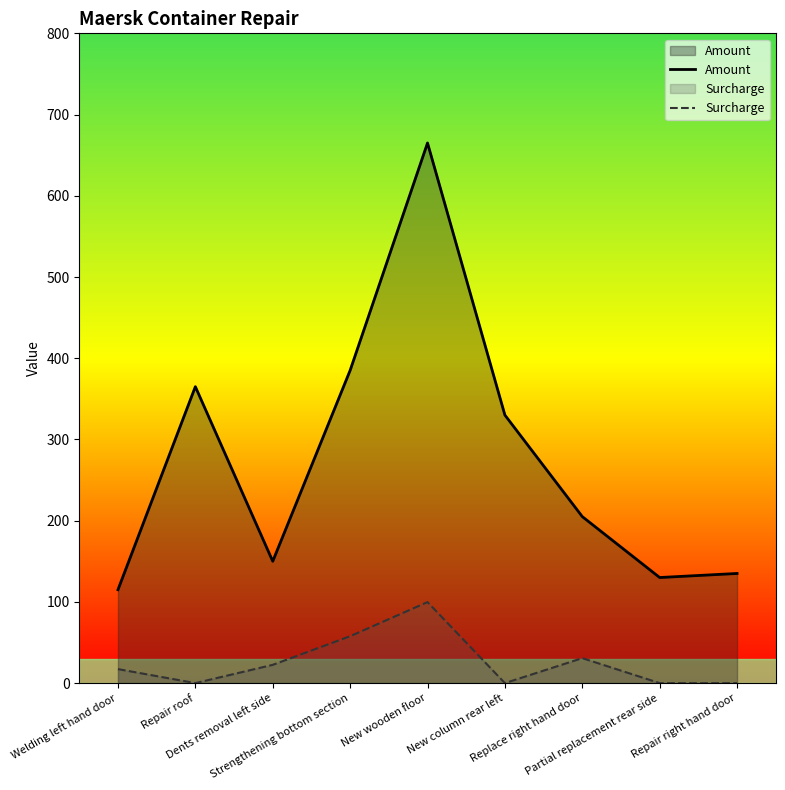

Between Repair roof and Repair right hand door, which series saw the biggest shift?

Amount